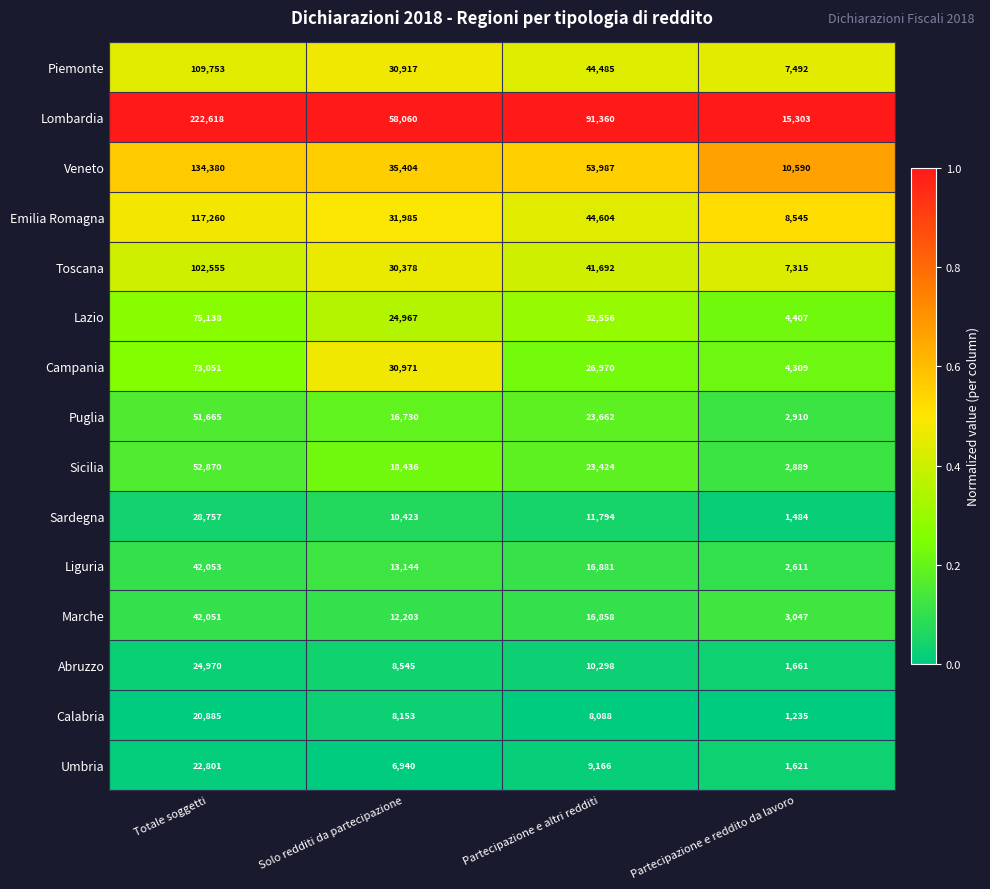

Is the value of Liguria at Totale soggetti greater than the value of Puglia at Totale soggetti?

No